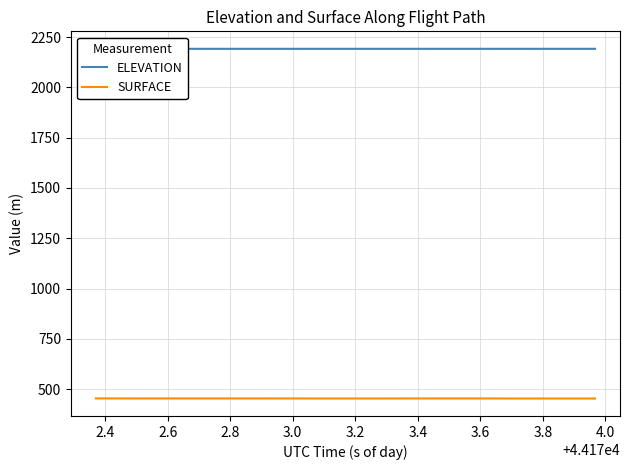

True or false: ELEVATION has more than 2 interior local peaks.

False